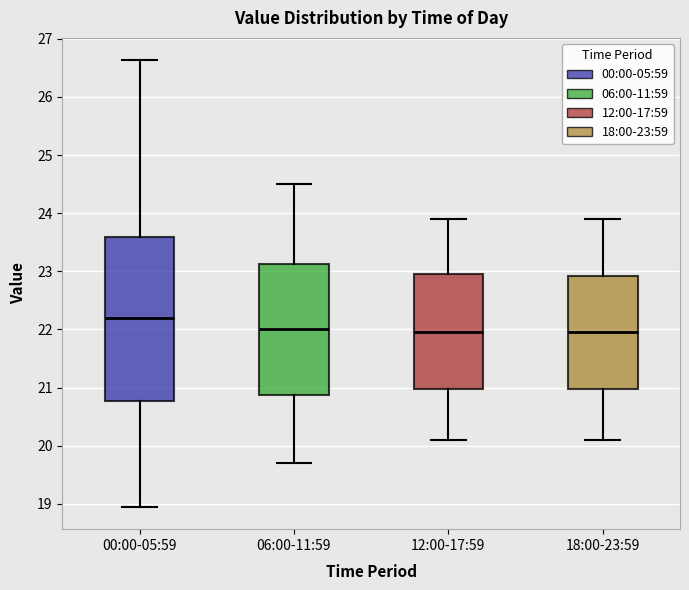

Comparing the boxes themselves (not the whiskers), which one is the tallest?

00:00-05:59